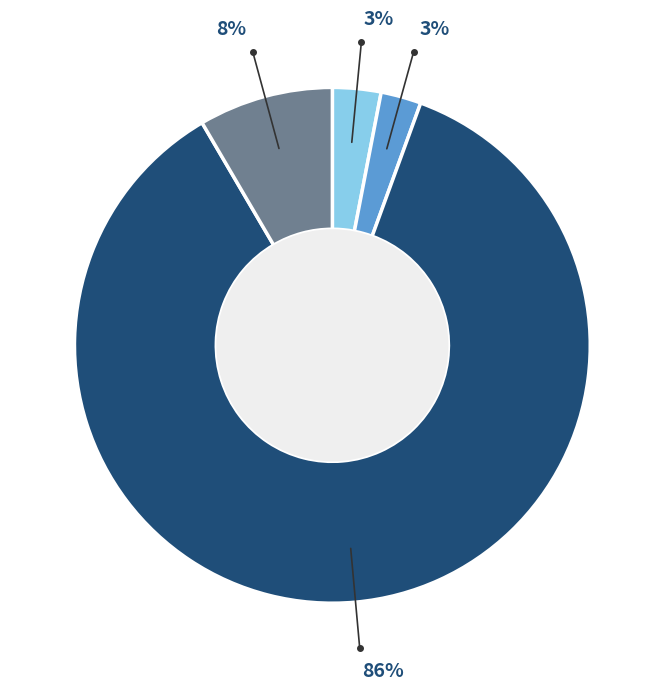

Is there a majority slice in this chart?

Yes